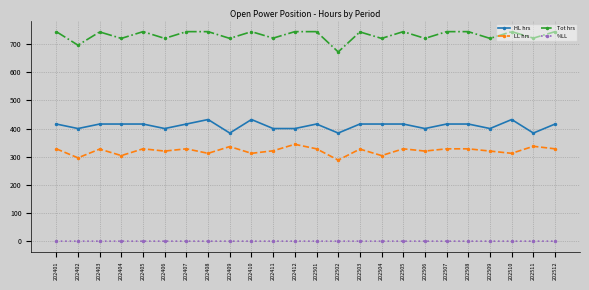

How many series are shown in this chart?

4